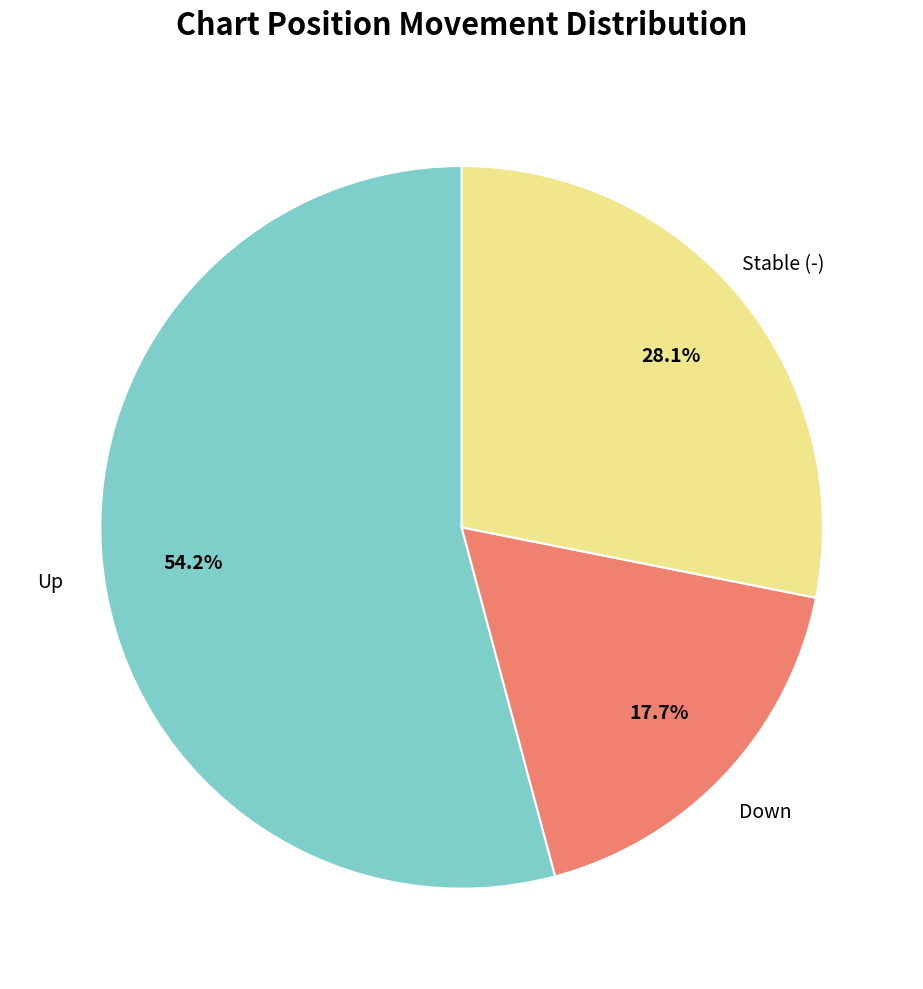

To the nearest percent, what is the average slice percentage?

33%